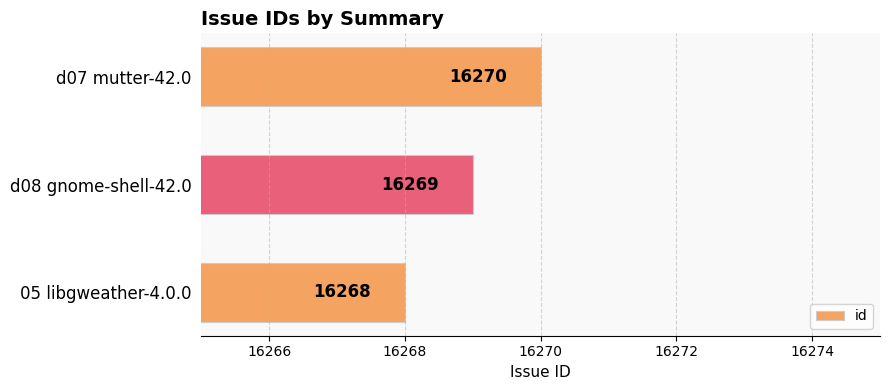

List the labels in order of value, smallest first.

05 libgweather-4.0.0, d08 gnome-shell-42.0, d07 mutter-42.0